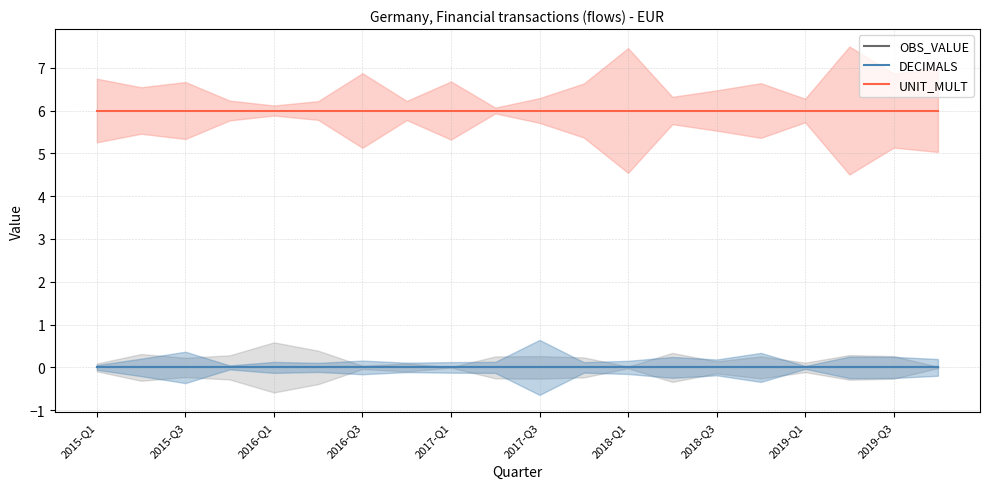

What is the maximum value shown in the chart?

6